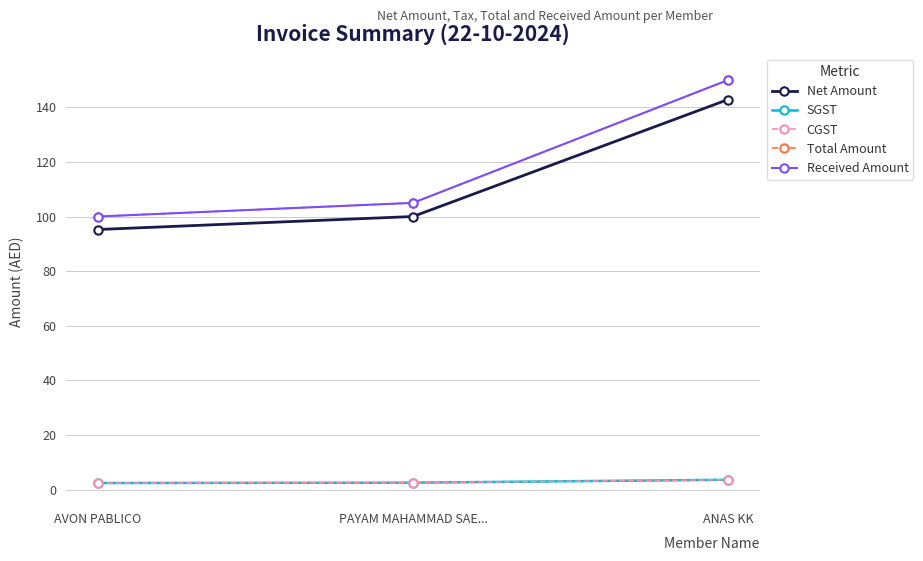

Does the chart have visible grid lines?

Yes